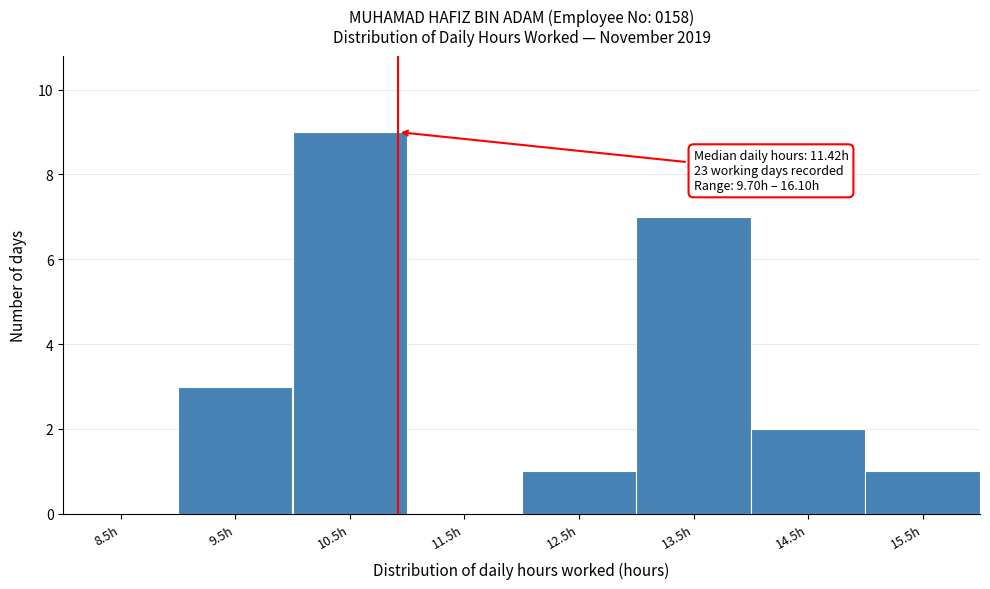

Reading left to right, transcribe all the data shown in this chart.

8.5h=0	9.5h=3	10.5h=9	11.5h=0	12.5h=1	13.5h=7	14.5h=2	15.5h=1